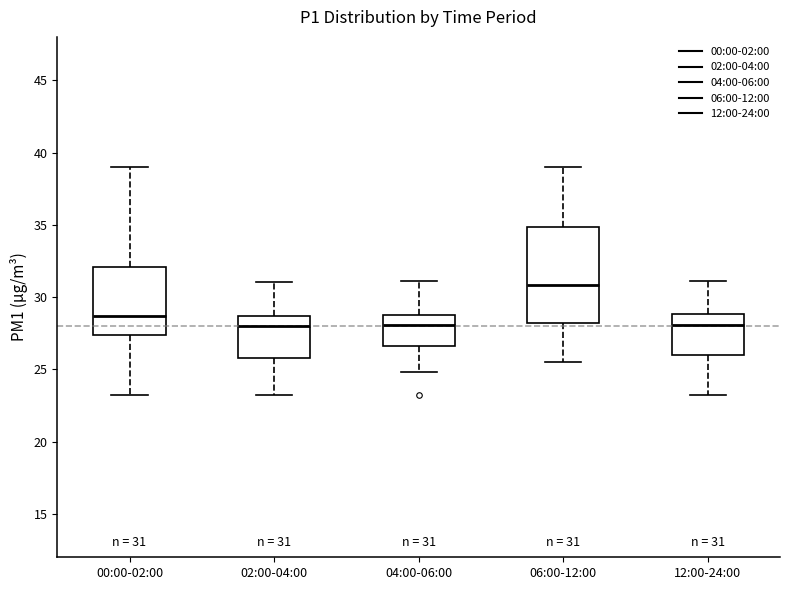

Which box is the tallest, from its lower edge to its upper edge?

06:00-12:00